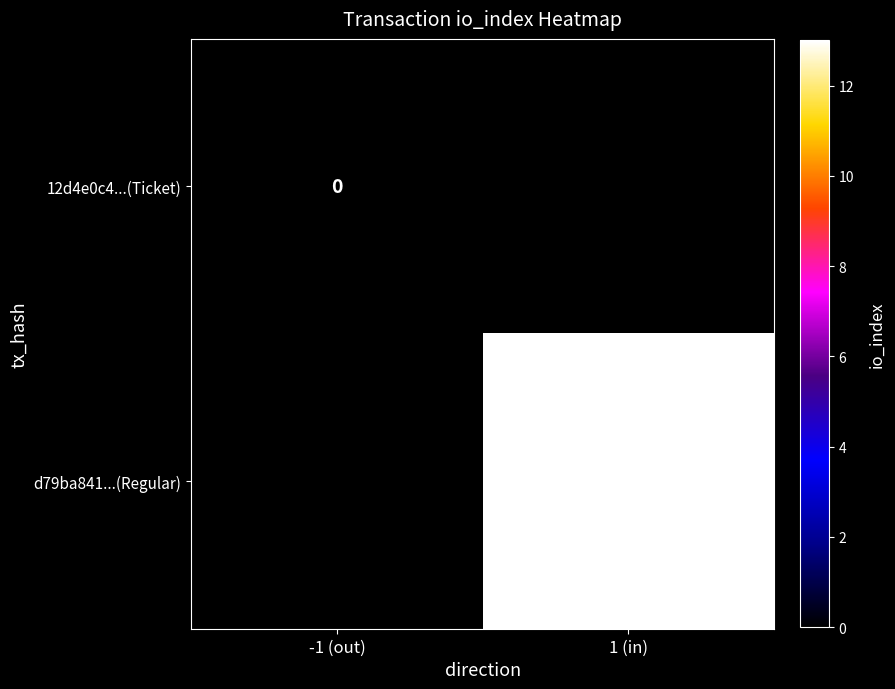

At how many categories does at least one series exceed 7?

1